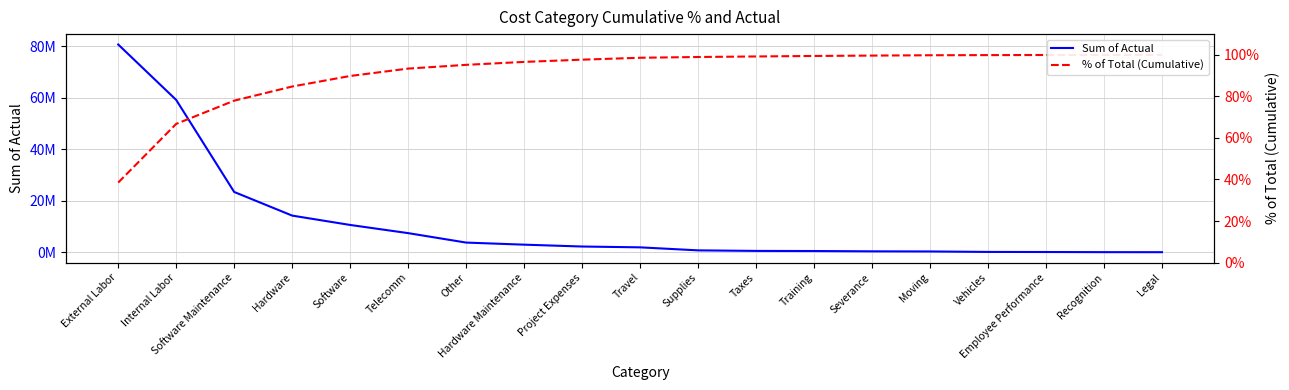

True or false: % of Total (Cumulative) and Sum of Actual intersect in this chart.

False